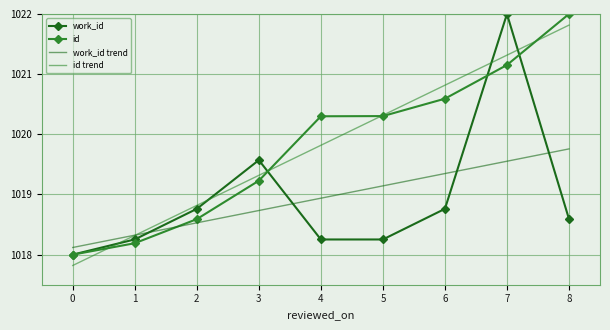

What is the lowest value of the work_id series?

1018.0